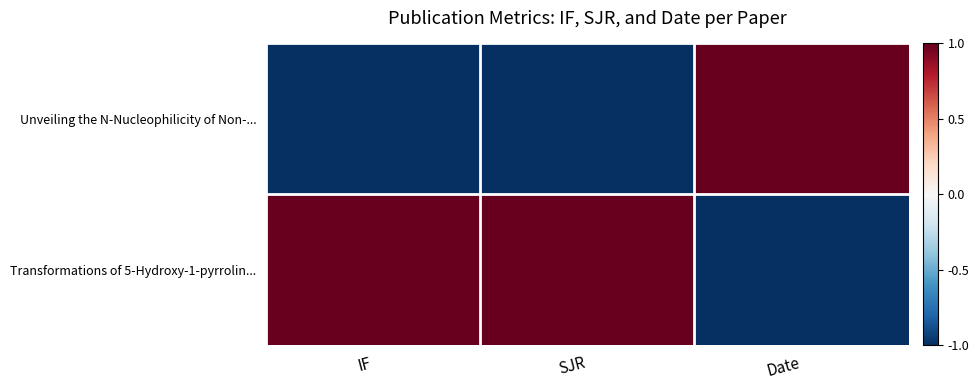

Rank the series by their maximum value, from lowest to highest.

Unveiling the N-Nucleophilicity of Non-..., Transformations of 5-Hydroxy-1-pyrrolin...